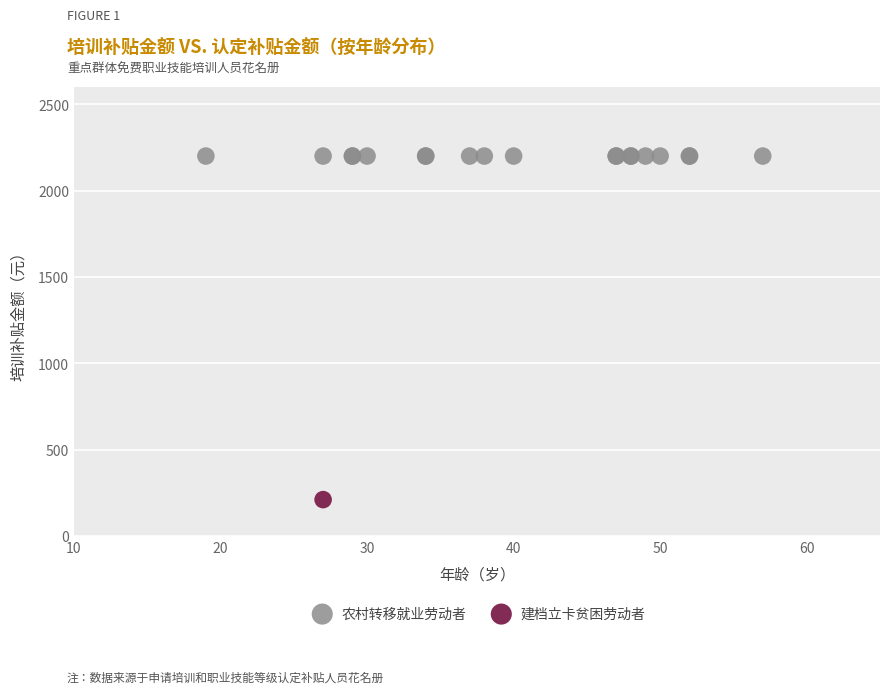

What are all the series names shown in the legend?

农村转移就业劳动者, 建档立卡贫困劳动者